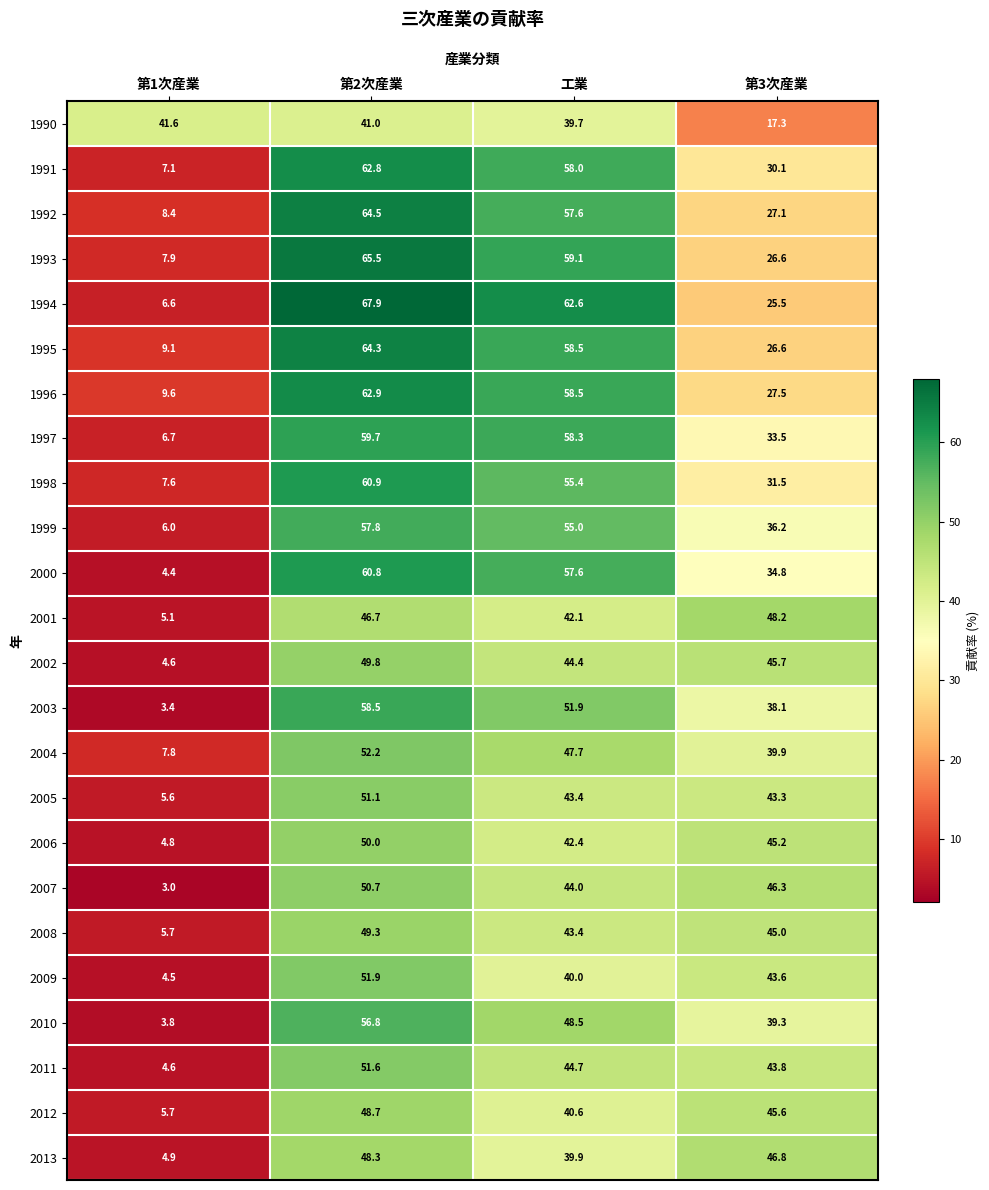

Count the number of data series in this chart.

24